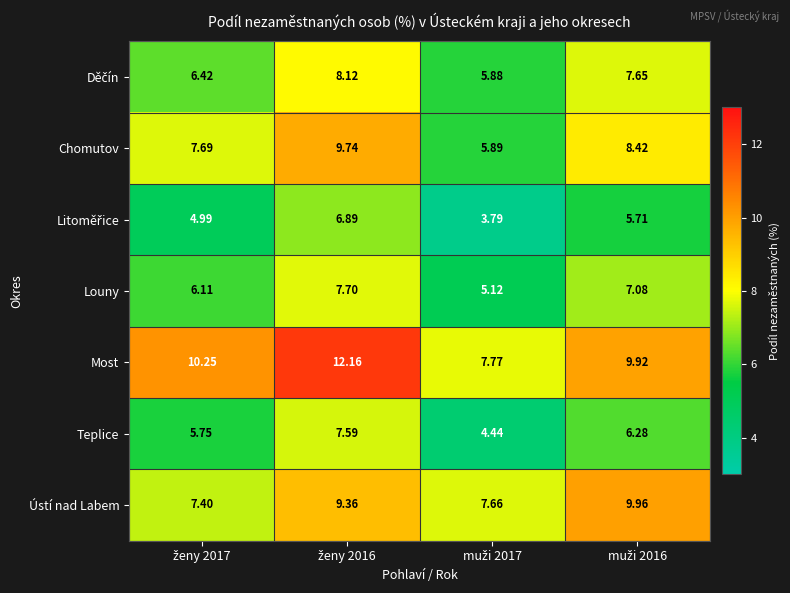

Which series has the largest total across all categories?

Most